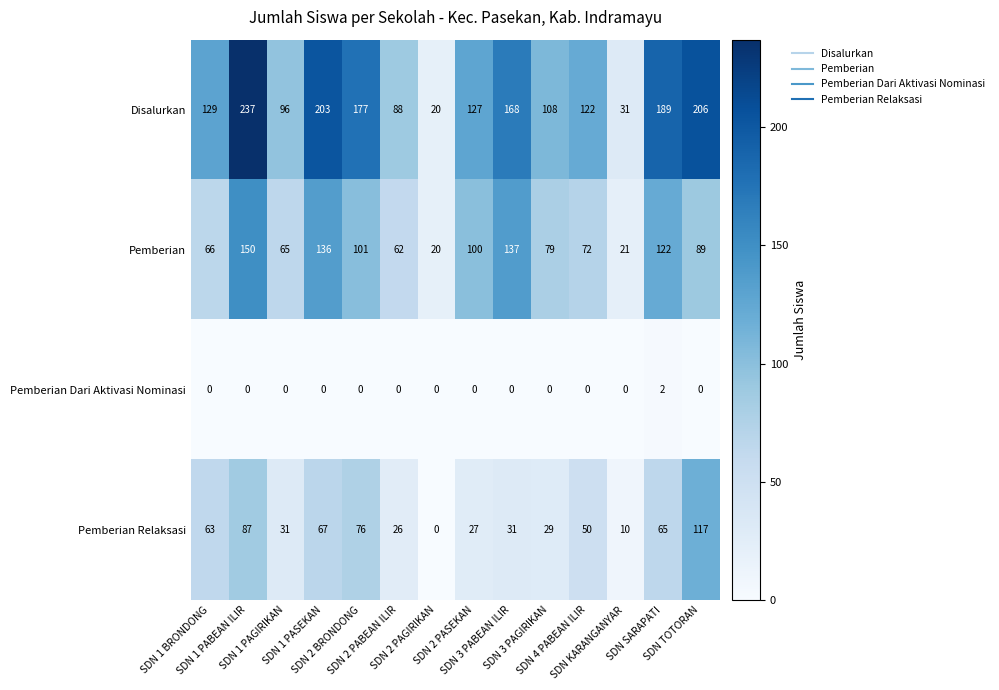

What is the average value of the Disalurkan series?

136